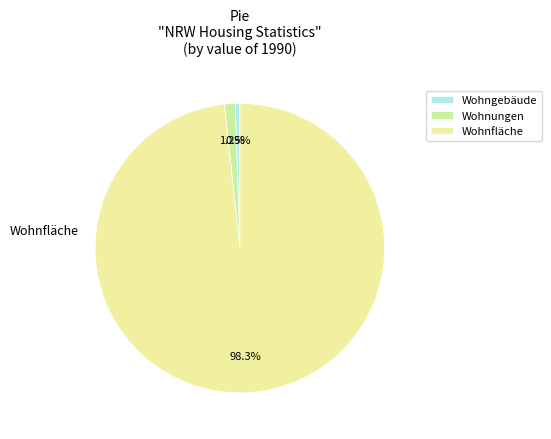

To the nearest percent, what is the difference between the largest and smallest slice percentages?

98%